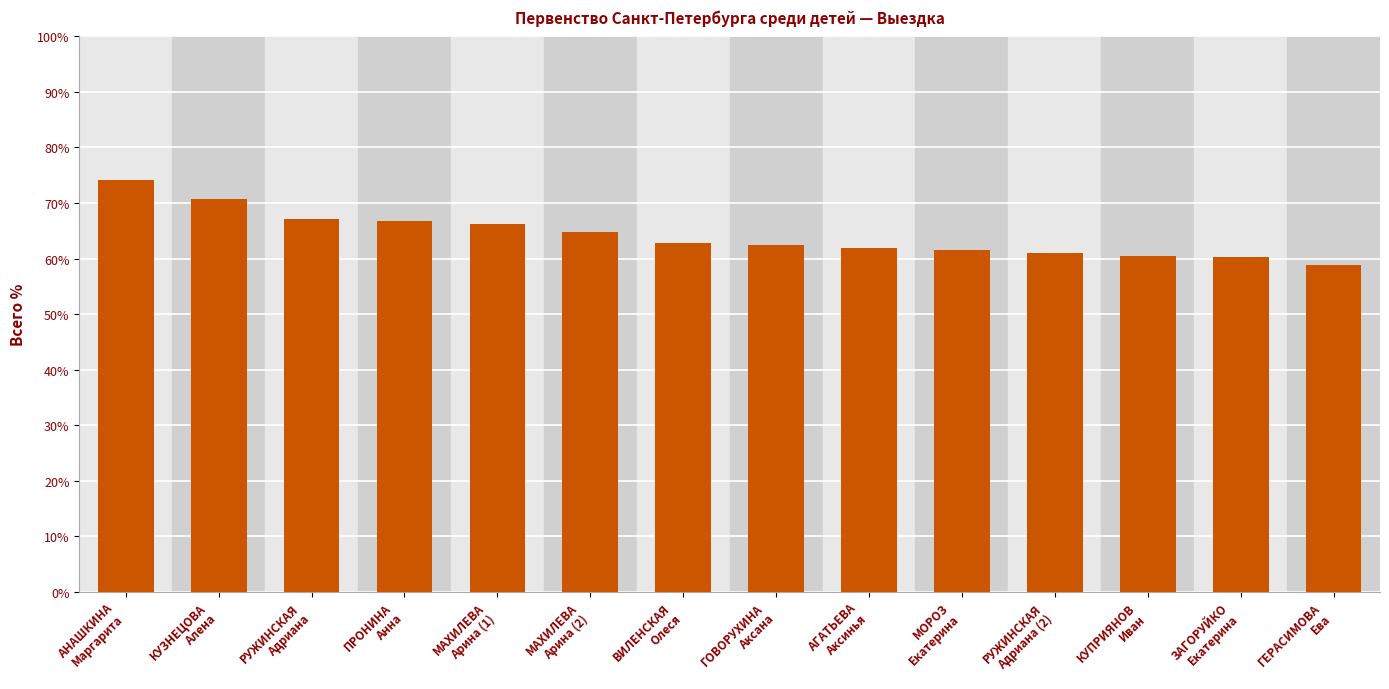

What position from the right is ВИЛЕНСКАЯ
Олеся?

8